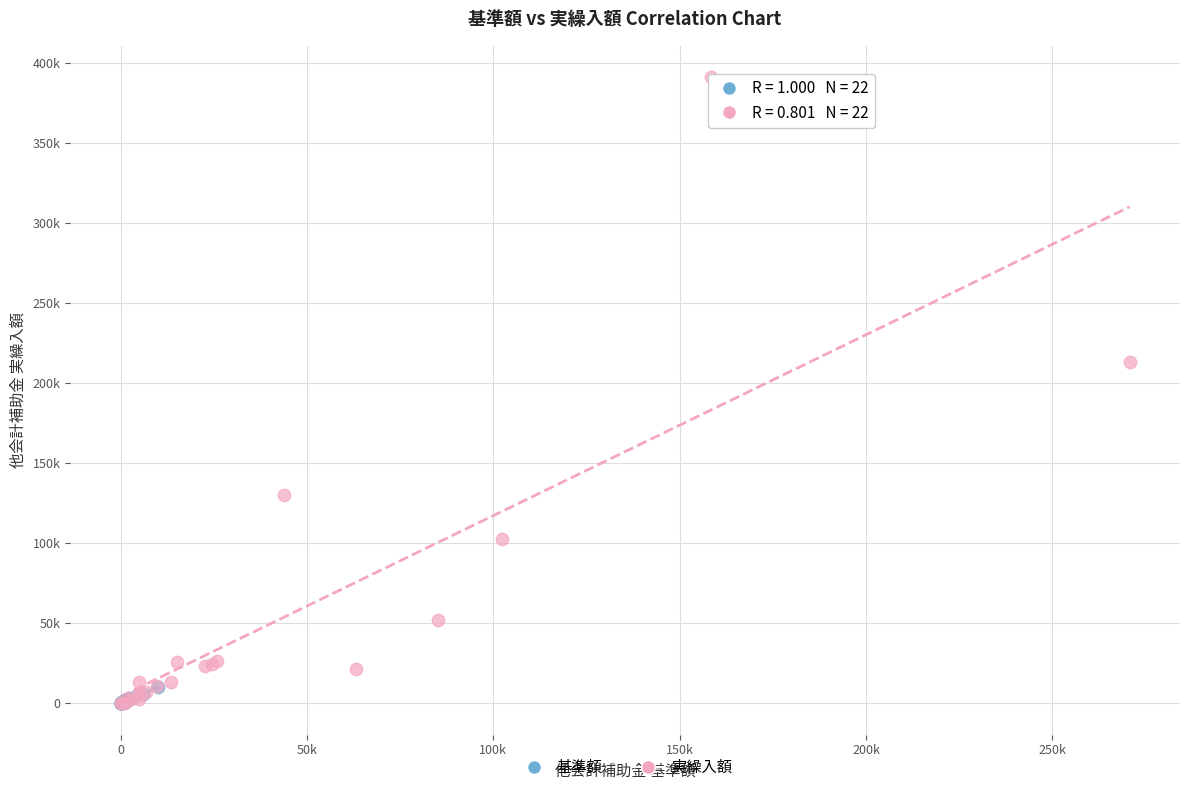

Which series reaches the maximum Y coordinate?

実繰入額